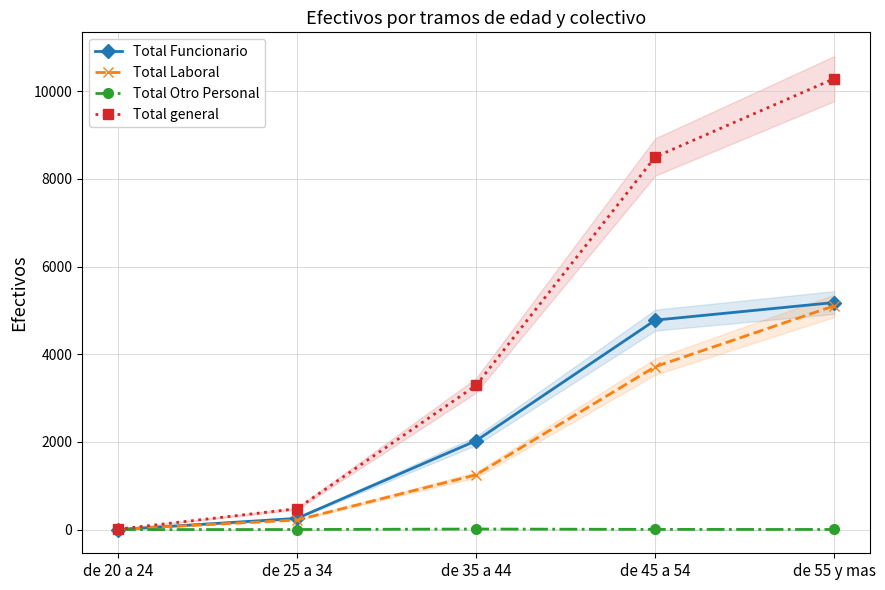

What is the total value across all series at de 20 a 24?

18